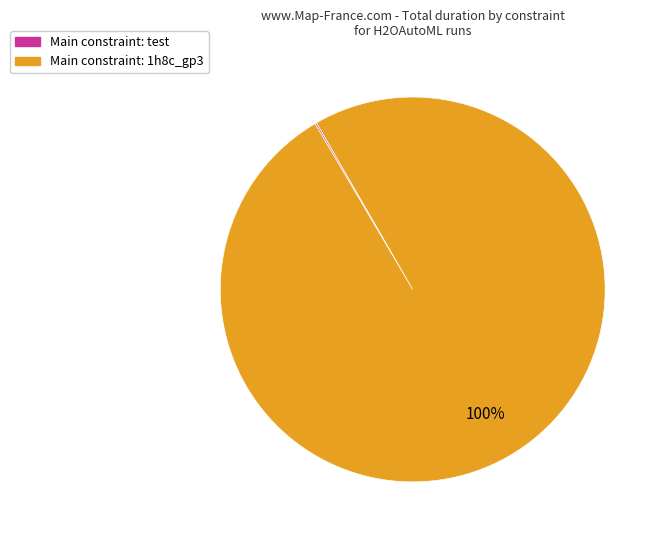

Is there any slice that represents more than half of the pie?

Yes